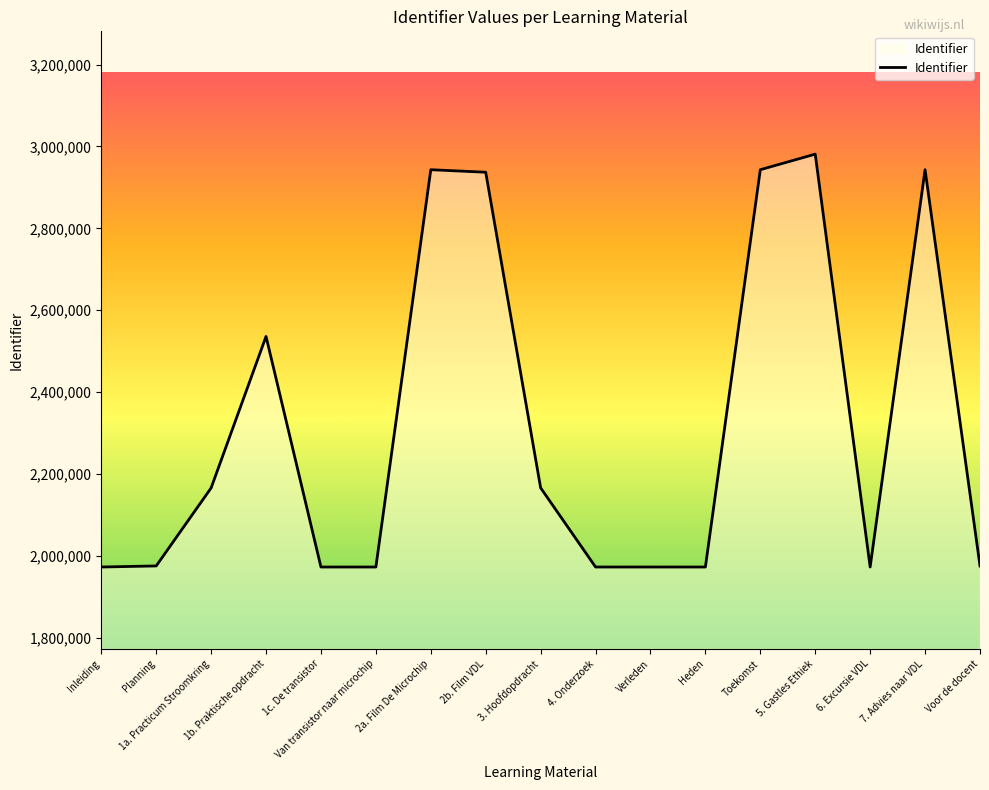

What is the approximate value at 2b. Film VDL?

2937037